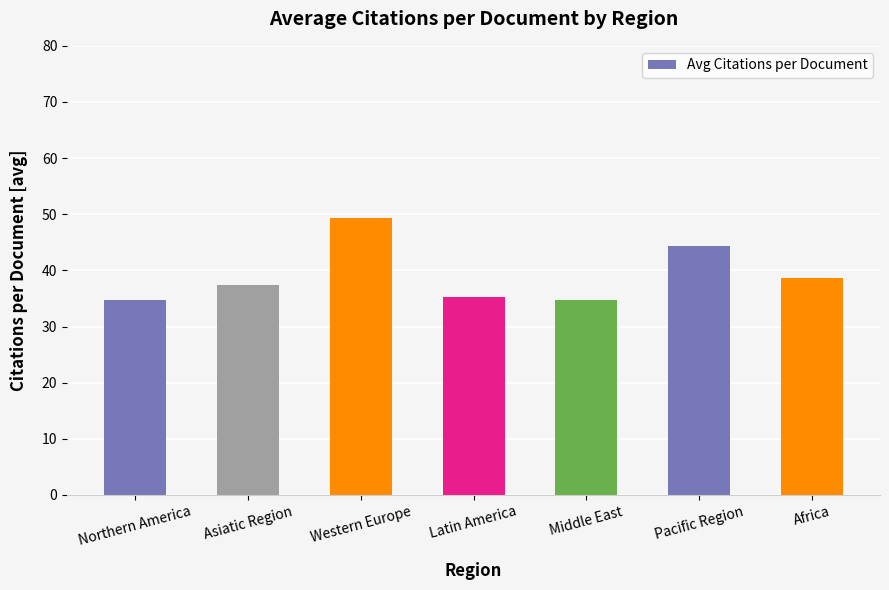

Where does the data first go above 37?

Asiatic Region